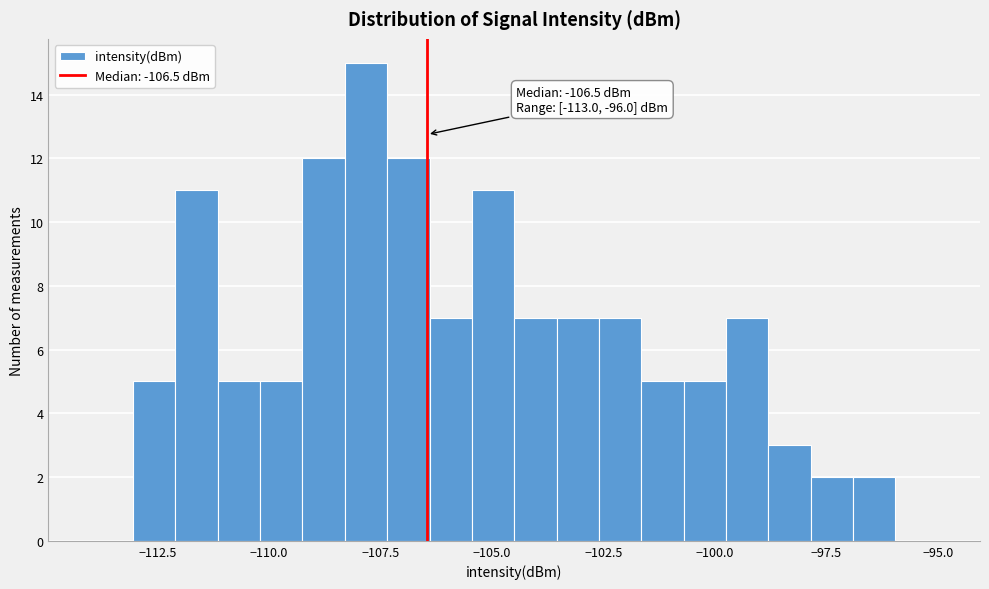

Around what value on the x-axis is the tallest bar? Give the approximate position of its centre, as read against the axis.

-108.0